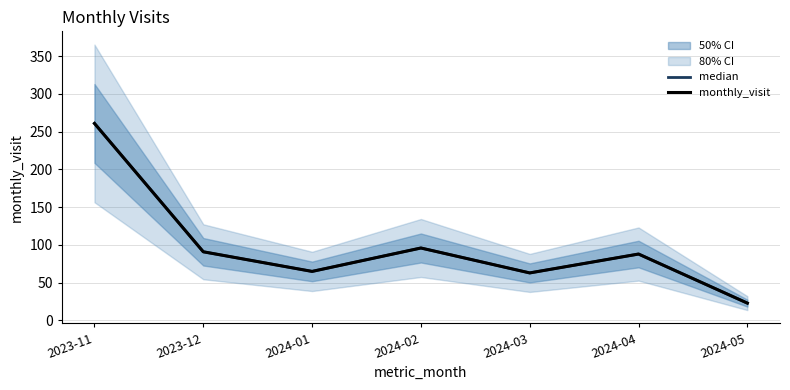

True or false: median has a value of 33 at 2024-04.

False